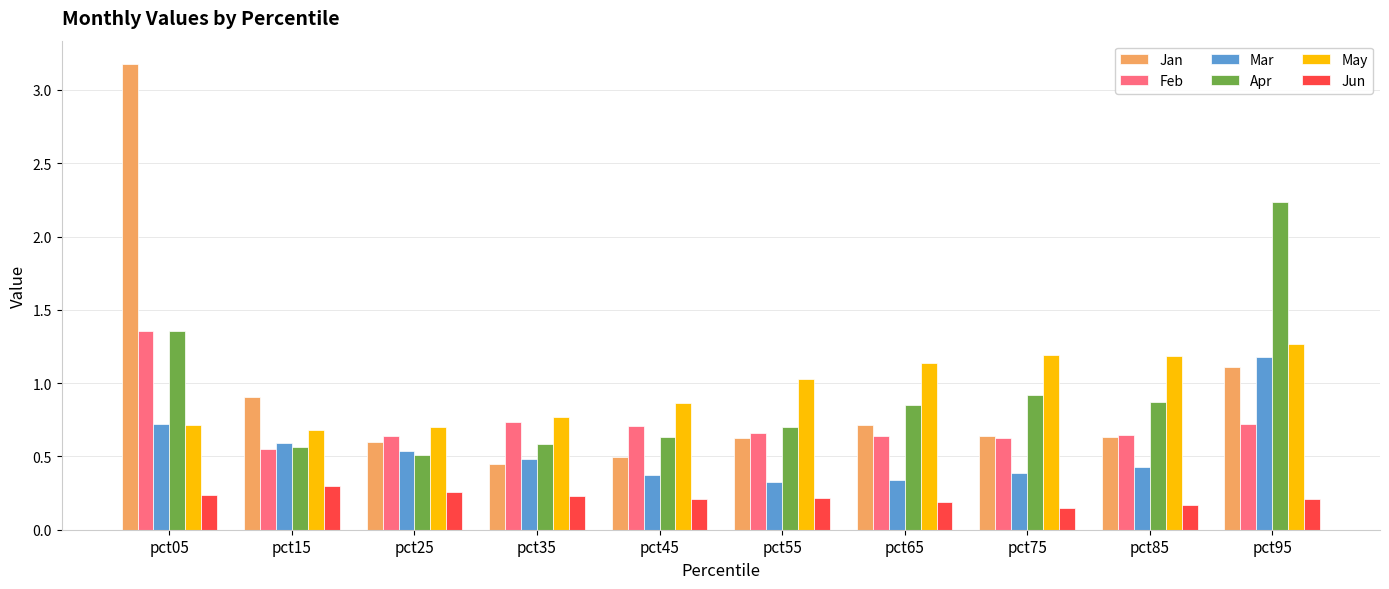

What are all the series names shown in the legend?

Jan, Feb, Mar, Apr, May, Jun